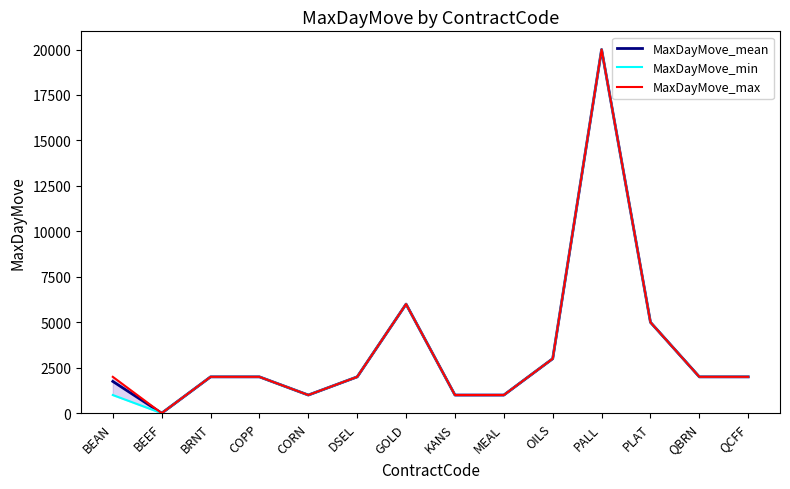

The value of MaxDayMove_max at PALL is 31652. True or false?

False